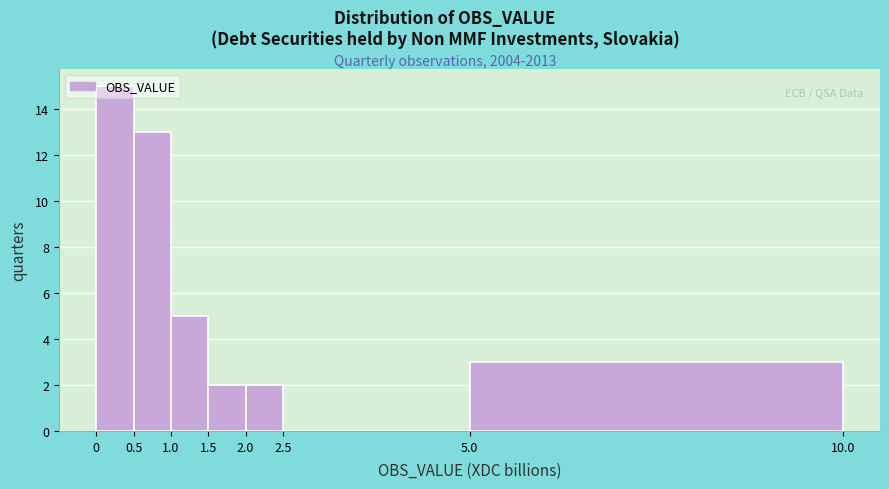

Reading left to right, list every bar in this chart as the range it spans on the x-axis followed by its height. The values are not printed on the chart, so give them approximately, as read against the axis.

0 to 0.5: 15
0.5 to 1.0: 13
1.0 to 1.5: 5
1.5 to 2.0: 2
2.0 to 2.5: 2
2.5 to 5.0: 0
5.0 to 10.0: 3